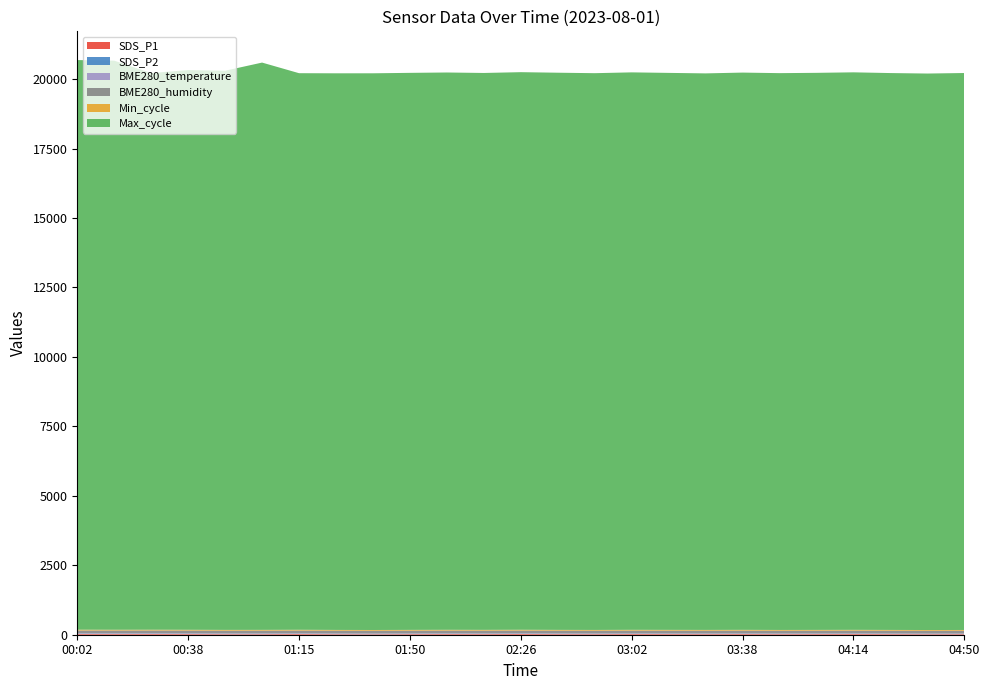

Reading right to left, transcribe all the data shown in this chart.

SDS_P1: 21.8	20.5	22.7	25.0	23.3	21.9	24.6	22.4	23.7	25.1	21.5	22.8	26.2	23.1	24.5	22.0	18.8	20.7	25.3	21.3	21.0	23.9	25.3	24.3	25.4
SDS_P2: 10.0	9.6	10.2	10.9	10.3	9.8	10.7	10.1	10.4	10.6	9.9	10.3	11.1	10.5	10.8	10.2	9.5	9.8	10.2	11.0	10.0	11.0	11.9	11.5	11.8
BME280_temperature: 11.3	11.5	11.7	11.8	12.0	12.1	12.3	12.5	12.7	12.8	13.0	13.2	13.3	13.5	13.7	13.9	14.1	14.3	14.5	14.6	14.8	14.9	15.0	15.0	15.3
BME280_humidity: 100.0	100.0	100.0	100.0	100.0	100.0	100.0	100.0	100.0	100.0	100.0	100.0	100.0	100.0	100.0	100.0	100.0	100.0	100.0	100.0	100.0	100.0	100.0	100.0	100.0
Min_cycle: 28.0	28.0	28.0	28.0	28.0	28.0	28.0	28.0	28.0	28.0	28.0	28.0	28.0	28.0	28.0	28.0	28.0	28.0	28.0	28.0	28.0	28.0	28.0	28.0	29.0
Max_cycle: 20047.0	20030.0	20044.0	20067.0	20051.0	20042.0	20058.0	20032.0	20048.0	20065.0	20040.0	20055.0	20070.0	20045.0	20060.0	20050.0	20038.0	20035.0	20034.0	20419.0	20127.0	20146.0	20035.0	20484.0	20503.0